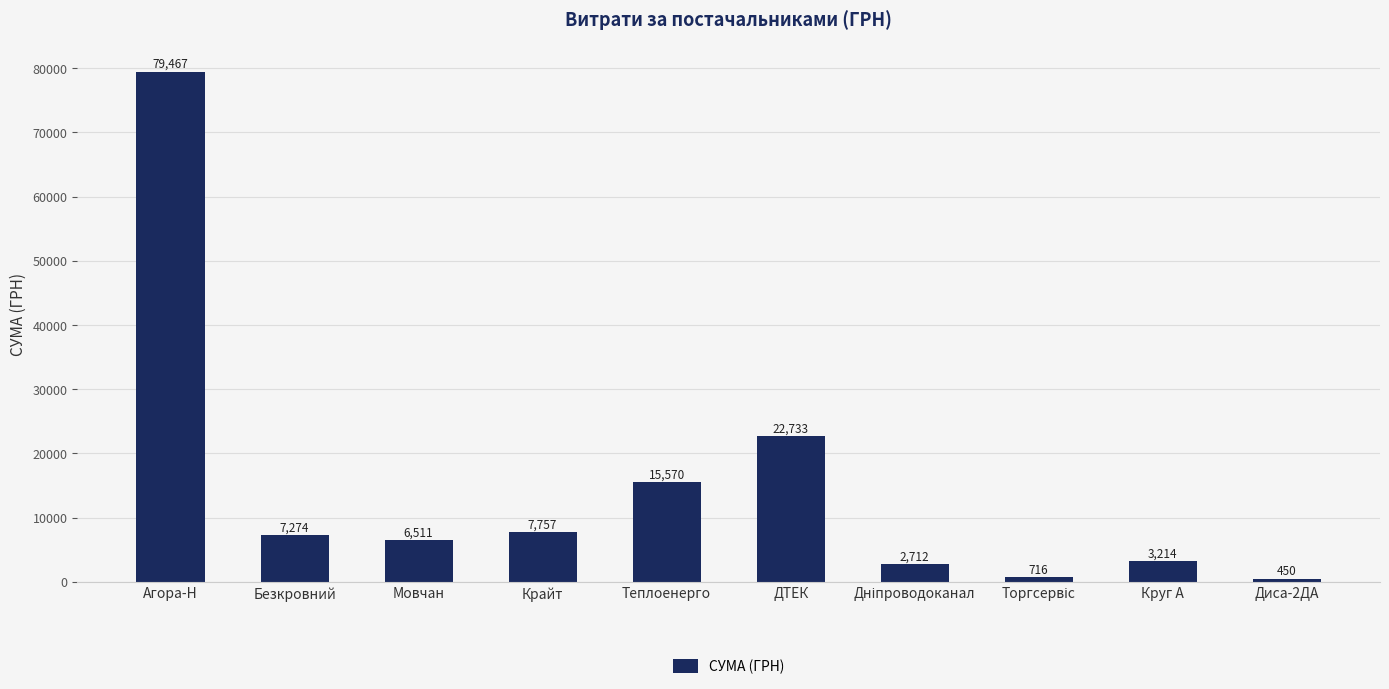

What is the difference between the second highest and minimum values?

22283.0